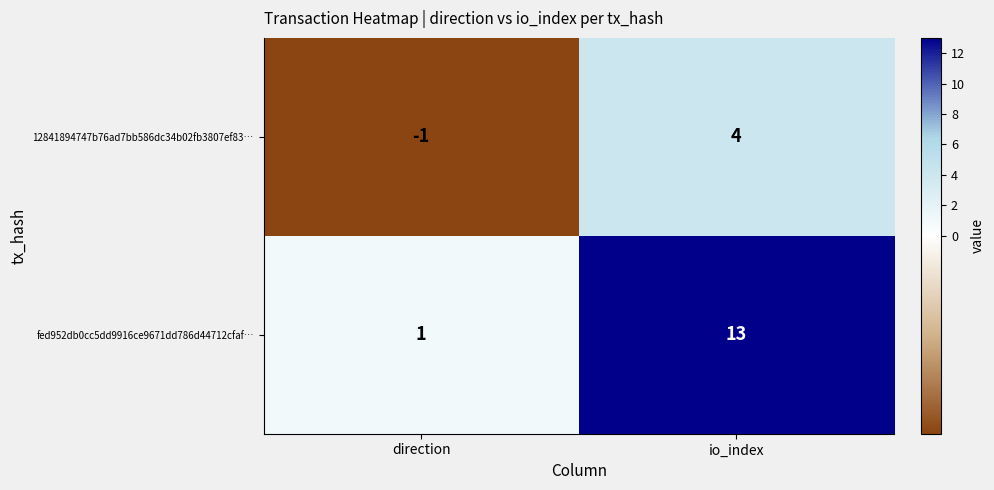

Which series has the widest spread of values?

fed952db0cc5dd9916ce9671dd786d44712cfaf…